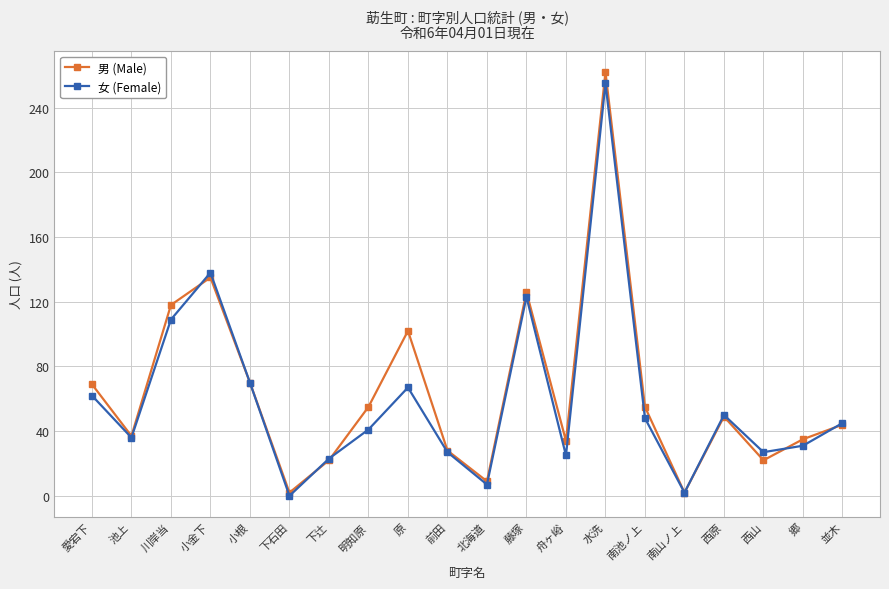

List the series in order of their peak value, highest first.

男 (Male), 女 (Female)